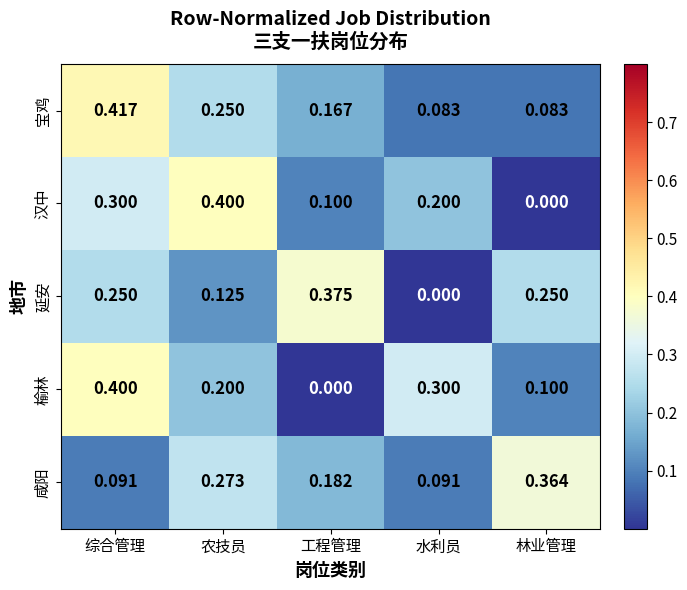

Rank the series at 综合管理 from highest to lowest value.

宝鸡, 榆林, 汉中, 延安, 咸阳